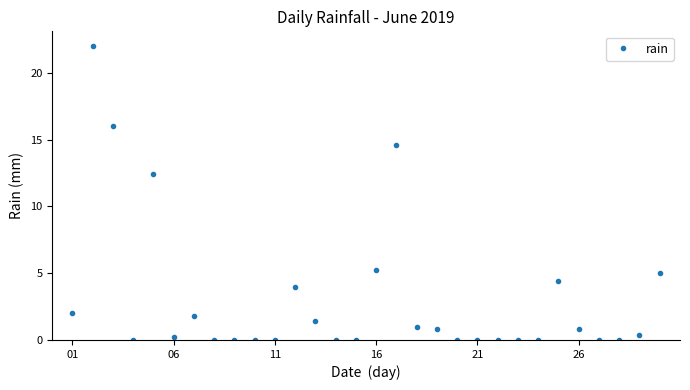

What is the greatest value displayed?

22.0